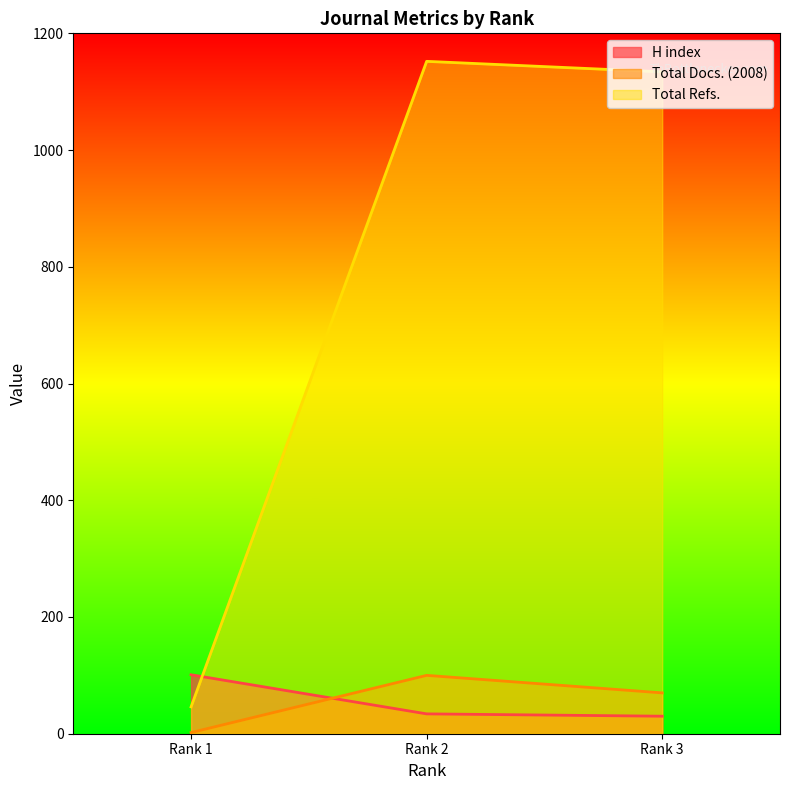

Rank the series at Rank 1 from lowest to highest value.

Total Docs. (2008), Total Refs., H index